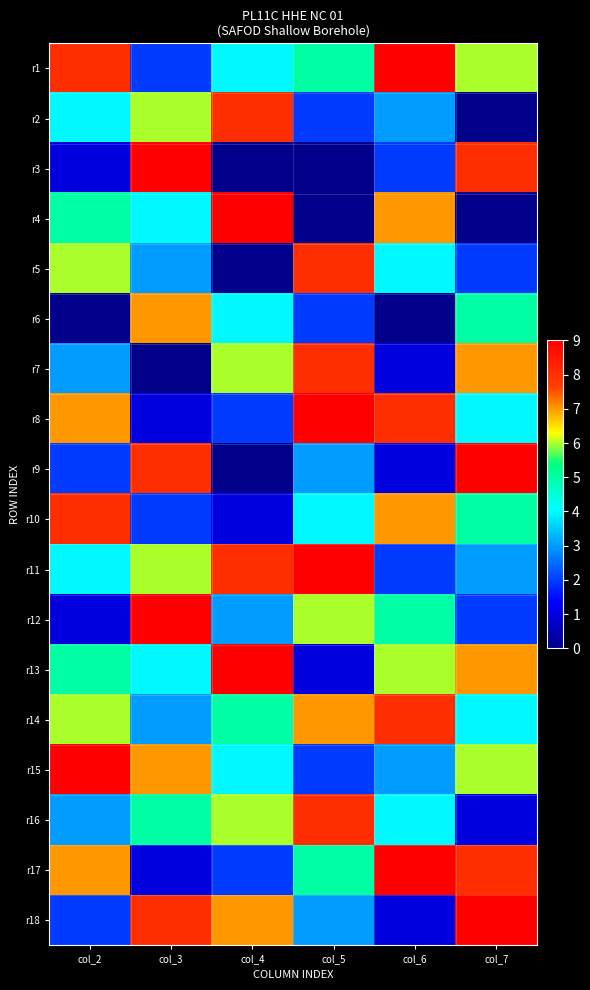

Rank the series by their maximum value, from highest to lowest.

r1, r3, r4, r8, r9, r11, r12, r13, r15, r17, r18, r2, r5, r7, r10, r14, r16, r6